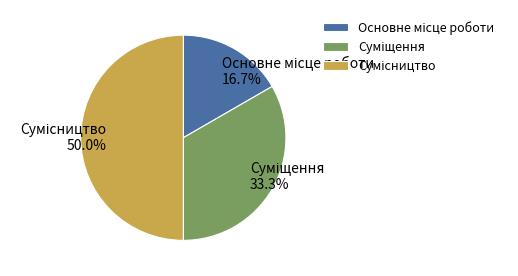

Approximately how many times larger is the value at Сумісництво compared to Основне місце роботи?

3.0